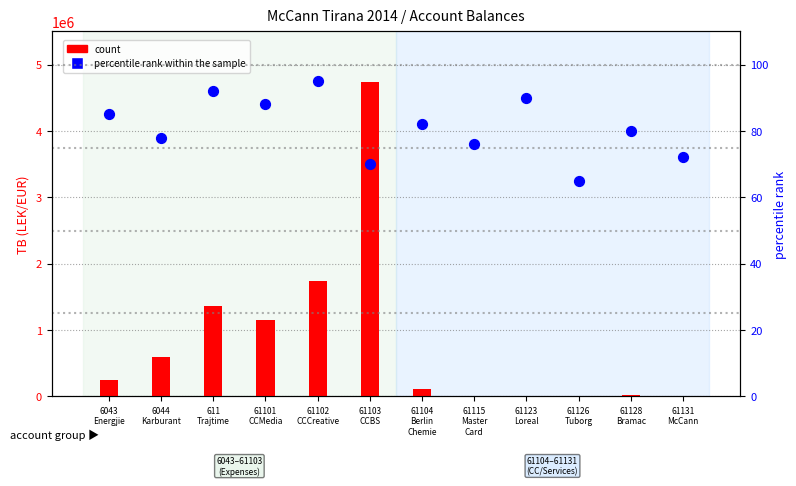

Which series contains the highest Y value?

count